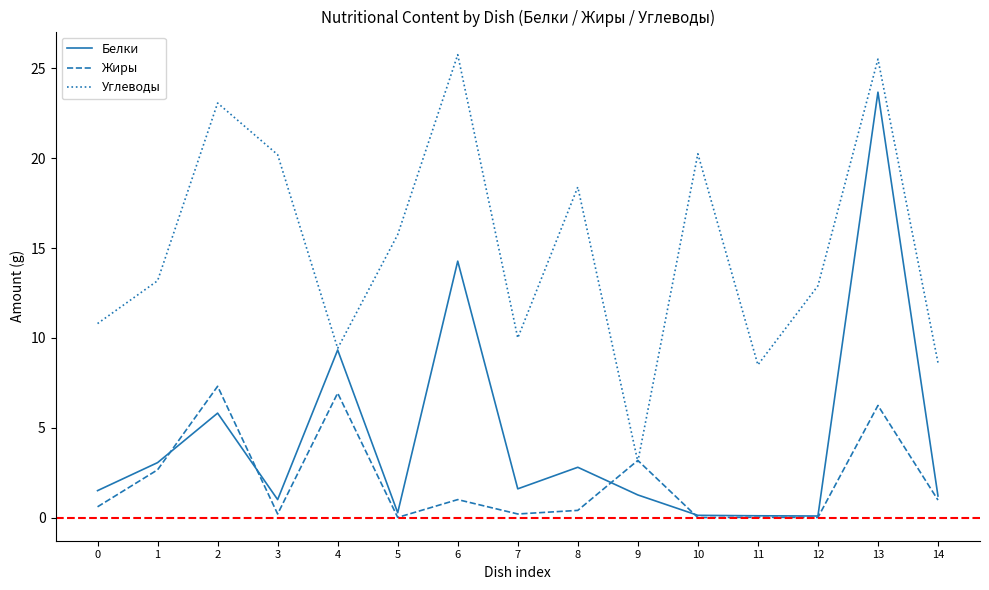

What are all the series names shown in the legend?

Белки, Жиры, Углеводы